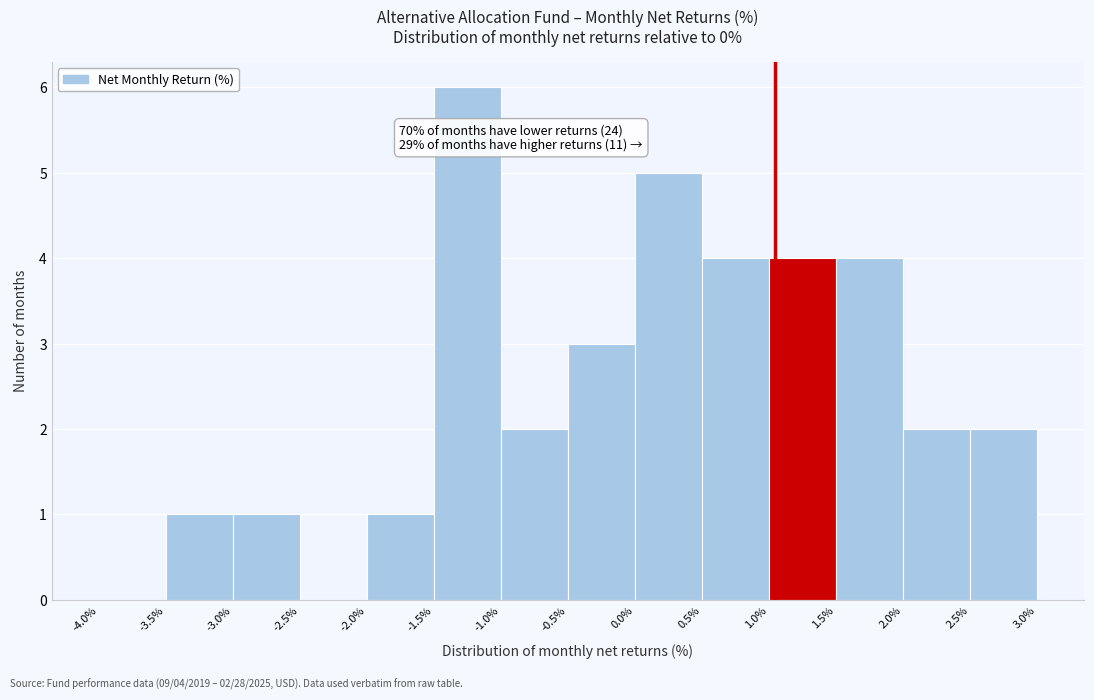

Over which range of the x-axis is the bar tallest?

-1.5% to -1.0%